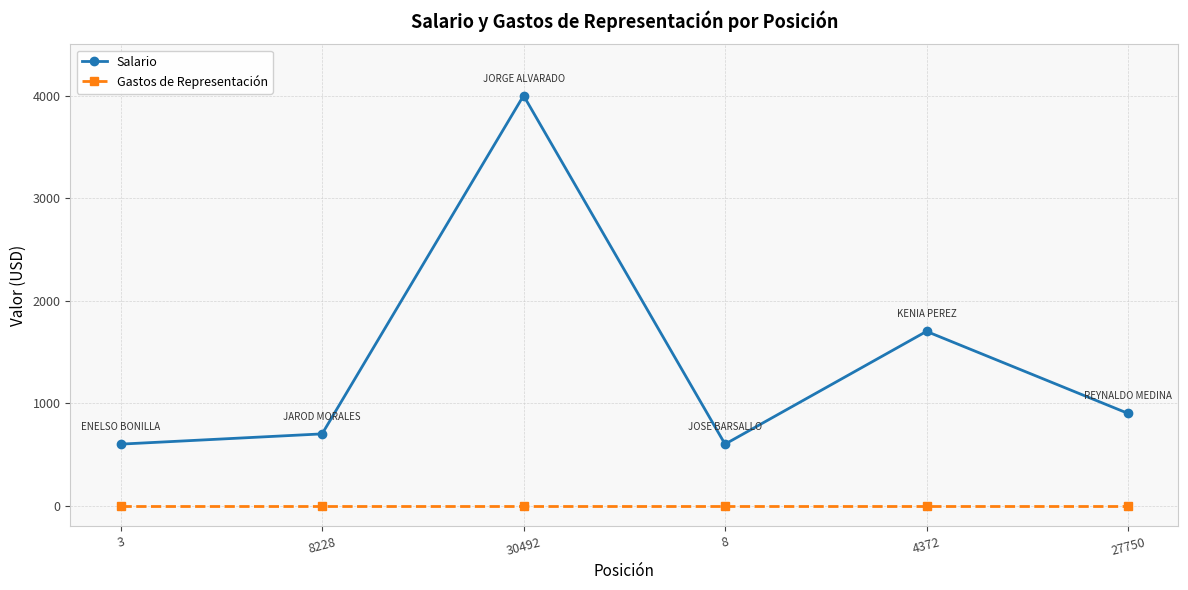

Which series has the widest spread of values?

Salario